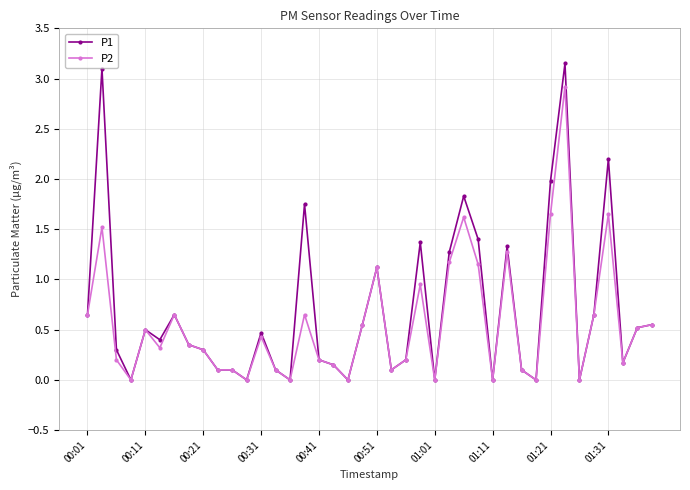

What is the maximum value for P2?

2.9